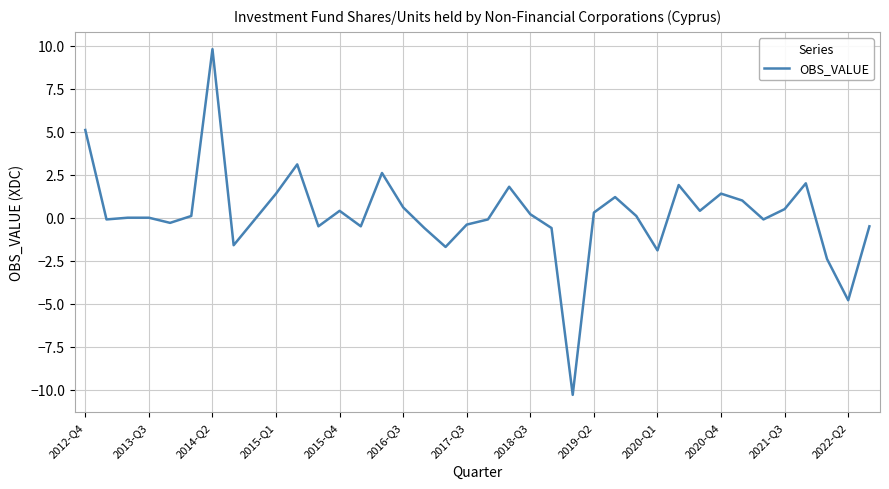

Count the number of data series in this chart.

1